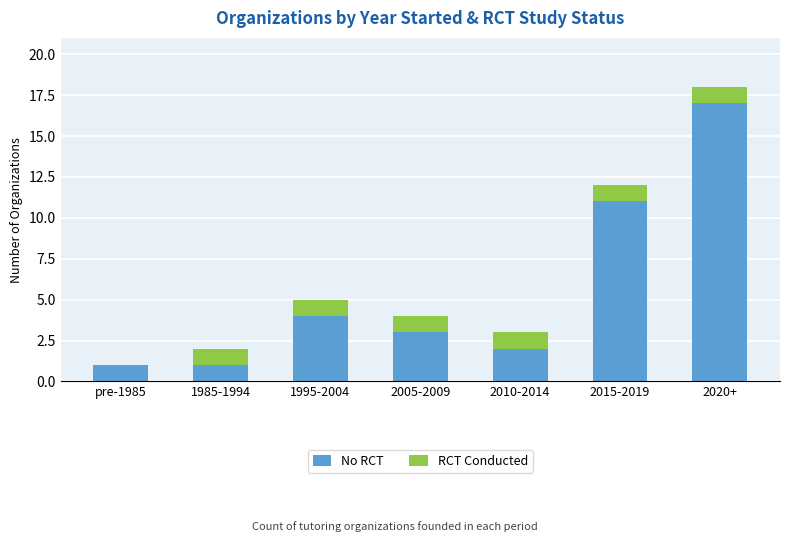

Does the chart contain stacked bars?

Yes